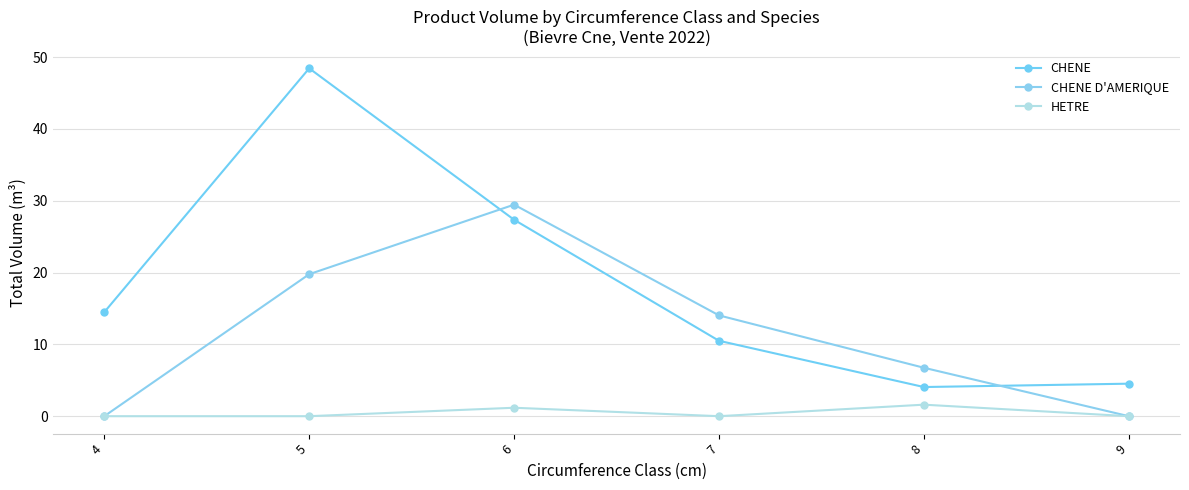

What is the highest value of the CHENE D'AMERIQUE series?

29.5